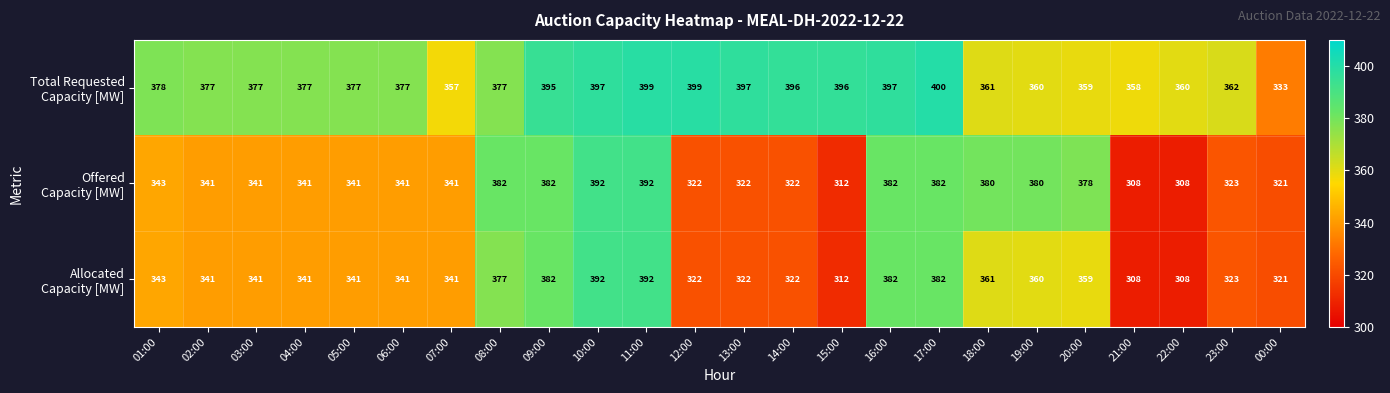

At which category is the sum across all series the highest?

11:00